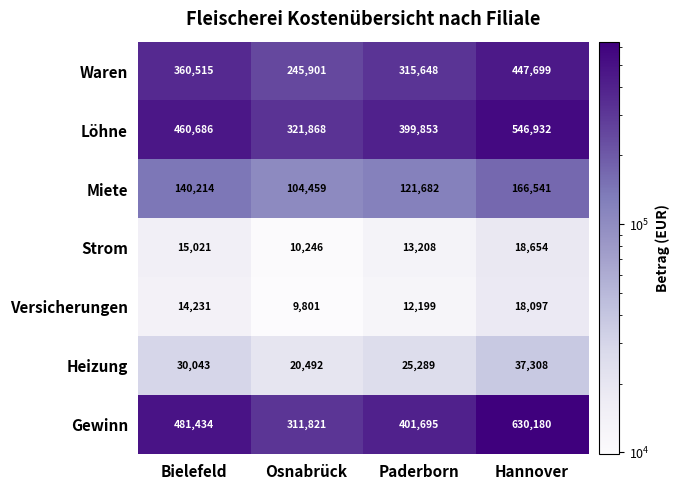

What is the total value across all series at Bielefeld?

1502144